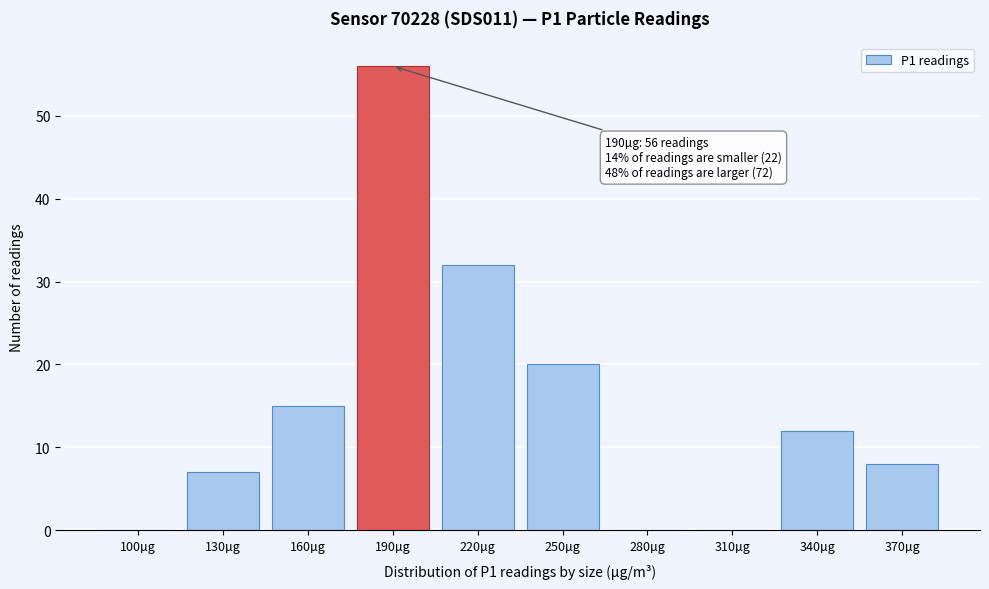

Reading left to right, list all the values displayed in this chart.

100µg=0	130µg=7	160µg=15	190µg=56	220µg=32	250µg=20	280µg=0	310µg=0	340µg=12	370µg=8